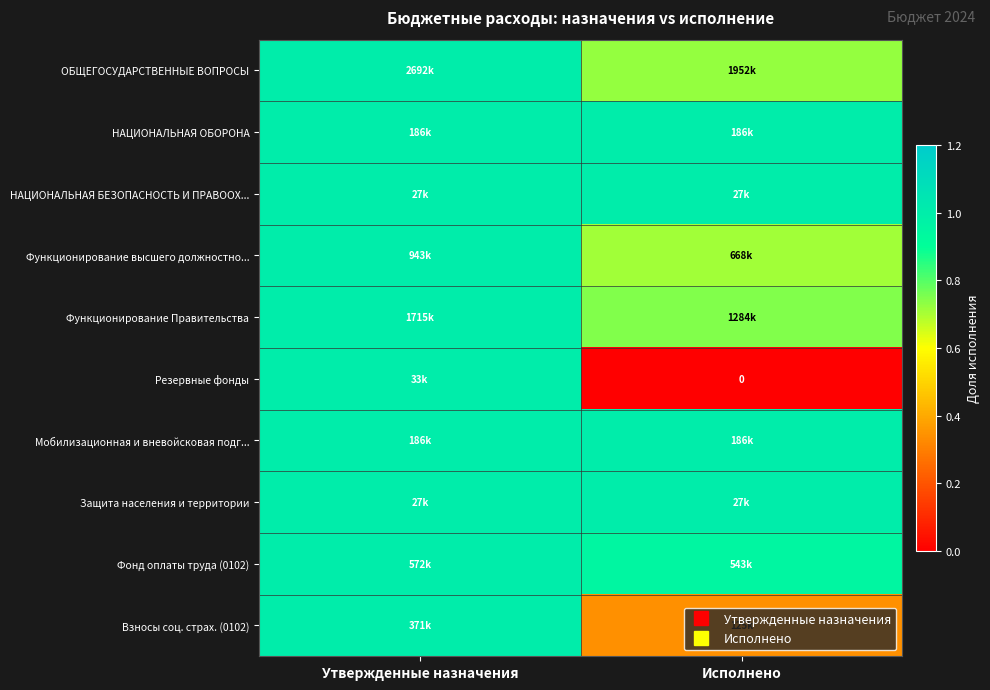

Between Утвержденные назначения and Исполнено, which is larger?

Утвержденные назначения